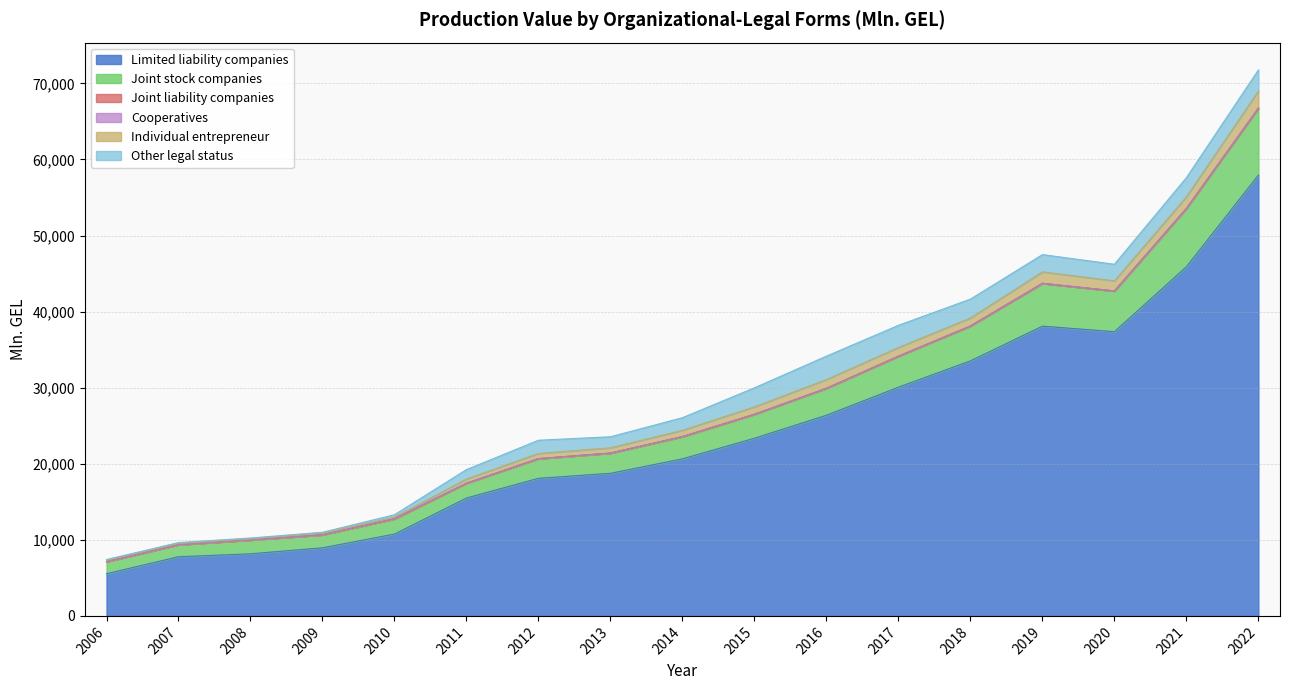

What is the greatest value displayed?

71770.1